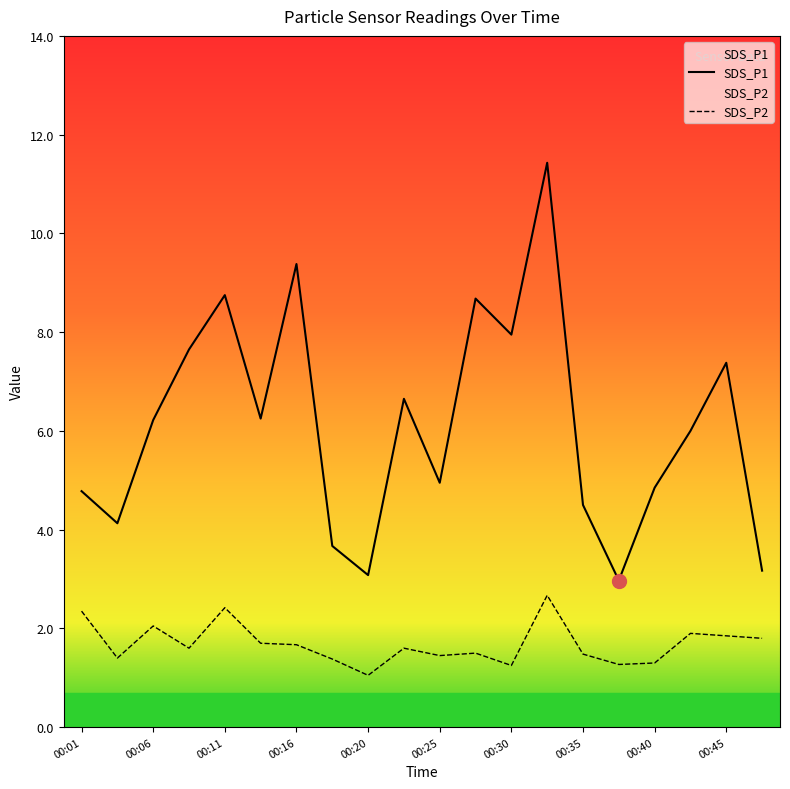

How many values in the SDS_P1 series are below 6?

9